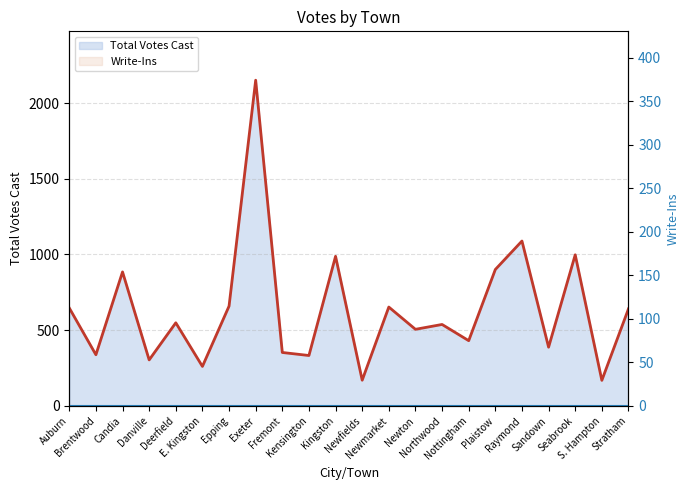

What is the greatest value displayed?

2151